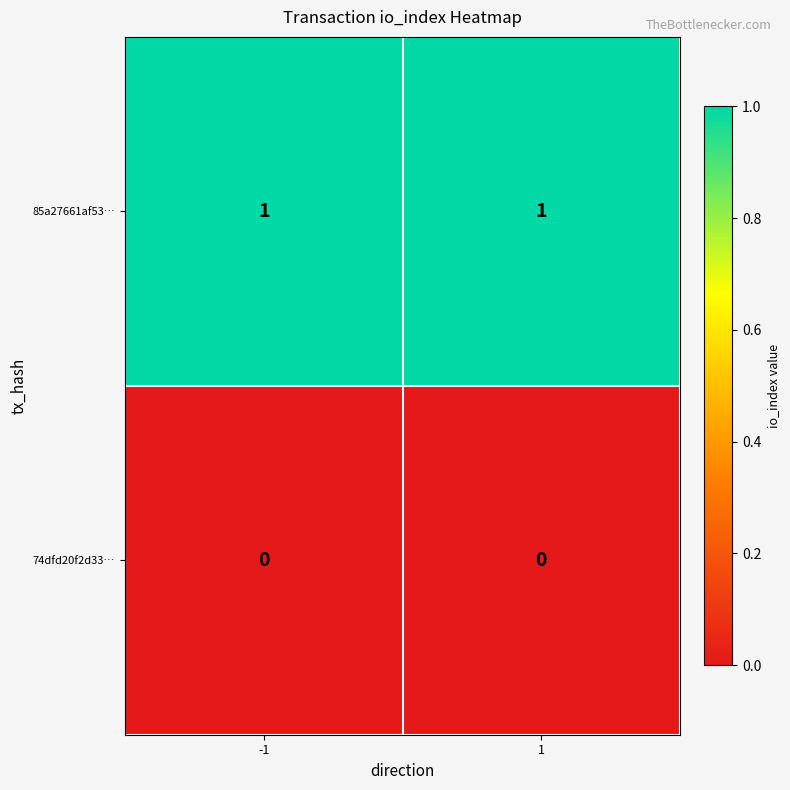

List the series in order of their overall mean, lowest first.

74dfd20f2d33…, 85a27661af53…